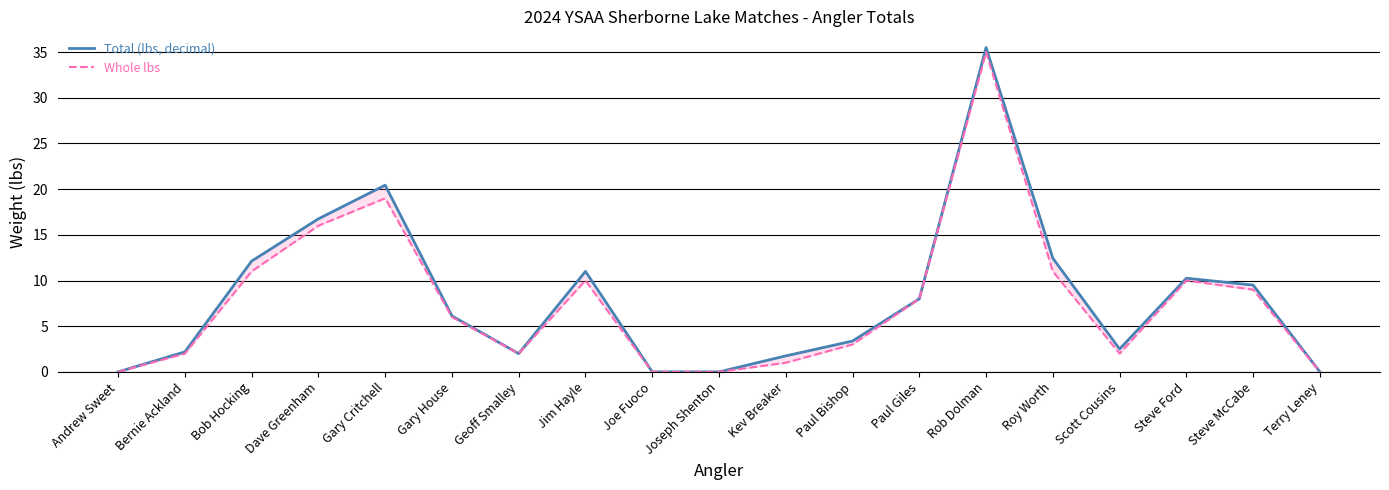

List the labels in order of Whole lbs value, largest first.

Rob Dolman, Gary Critchell, Dave Greenham, Bob Hocking, Roy Worth, Jim Hayle, Steve Ford, Steve McCabe, Paul Giles, Gary House, Paul Bishop, Bernie Ackland, Geoff Smalley, Scott Cousins, Kev Breaker, Andrew Sweet, Joe Fuoco, Joseph Shenton, Terry Leney